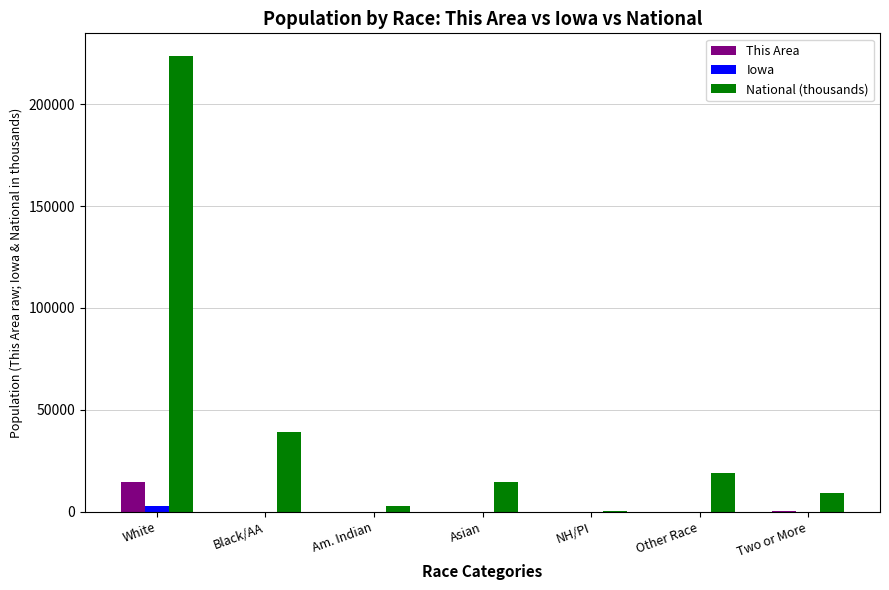

The value of This Area at Two or More is 185.0. True or false?

True